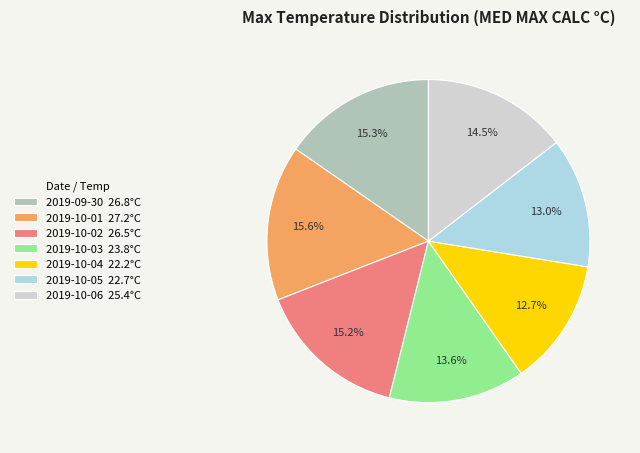

Does any single category account for the majority?

No